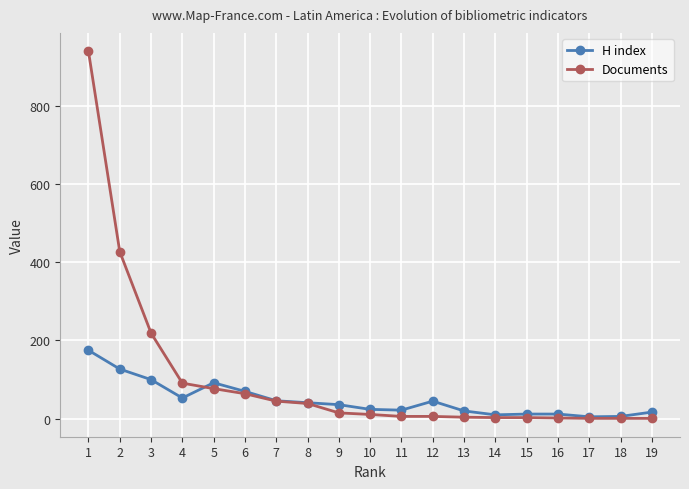

What is the difference between the Documents values at 2 and 11?

421